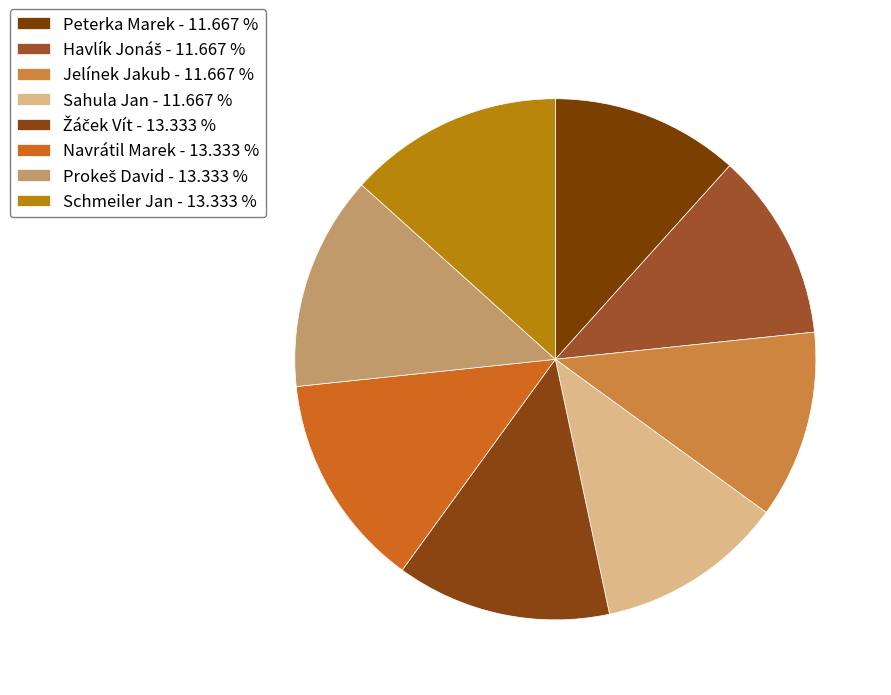

To the nearest percent, what is the combined percentage of Schmeiler Jan and Jelínek Jakub?

25%